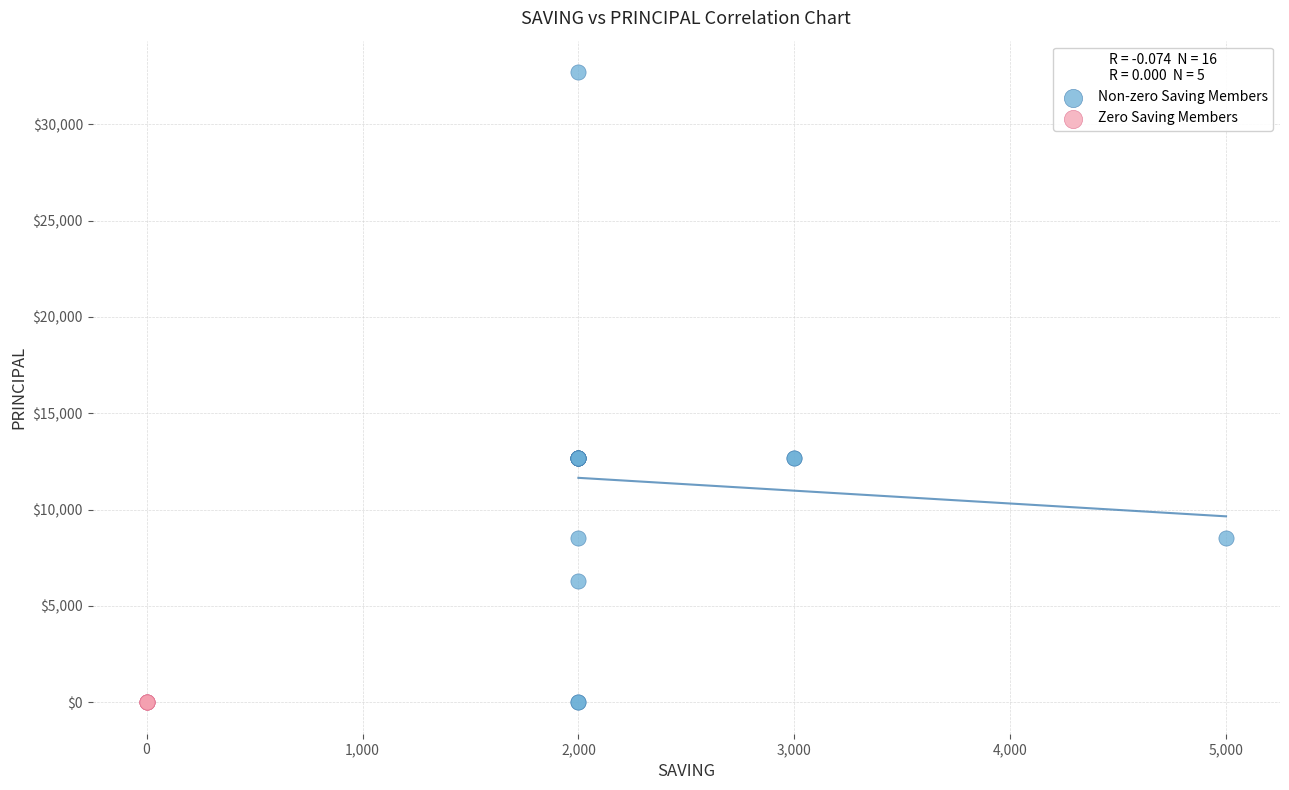

Which series contains the highest Y value?

Non-zero Saving Members